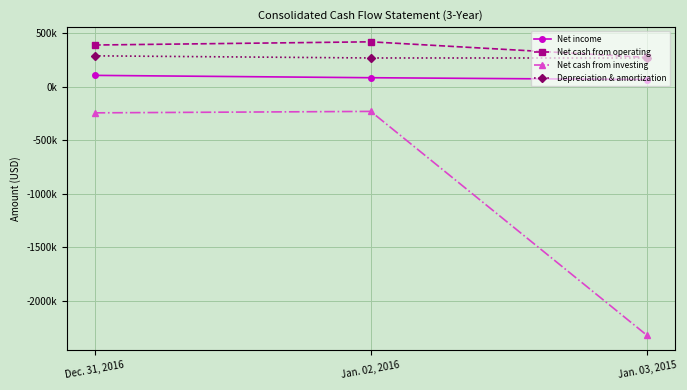

Which series has the largest total across all categories?

Net cash from operating